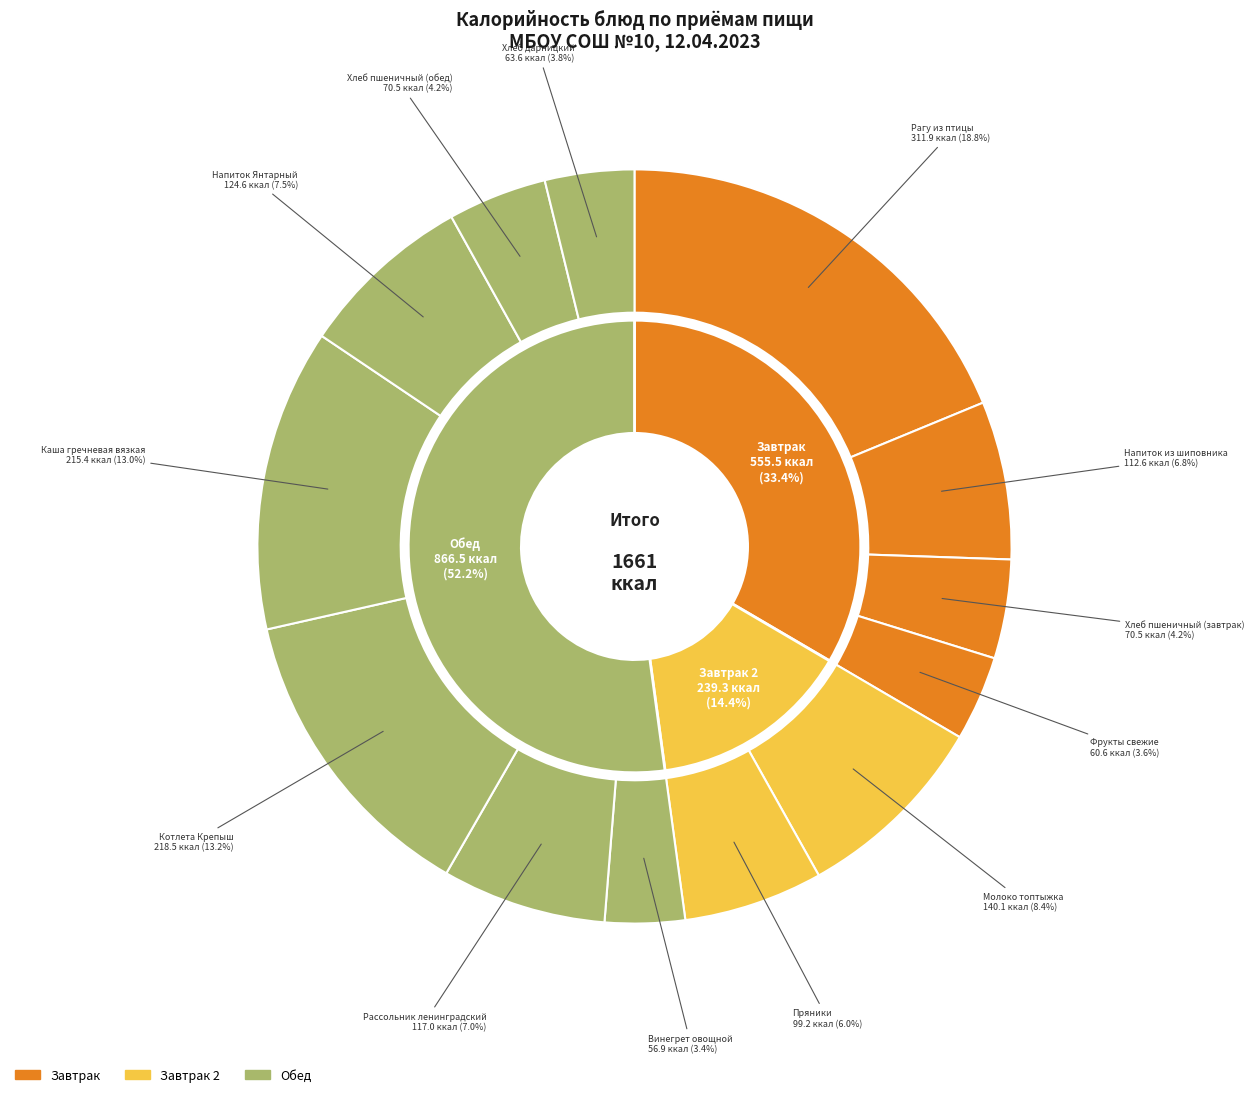

Rank the categories by value from highest to lowest.

Рагу из птицы, Котлета Крепыш, Каша гречневая вязкая, Молоко топтыжка, Напиток Янтарный, Рассольник ленинградский, Напиток из шиповника, Пряники, Хлеб пшеничный (завтрак), Хлеб пшеничный (обед), Хлеб дарницкий, Фрукты свежие, Винегрет овощной